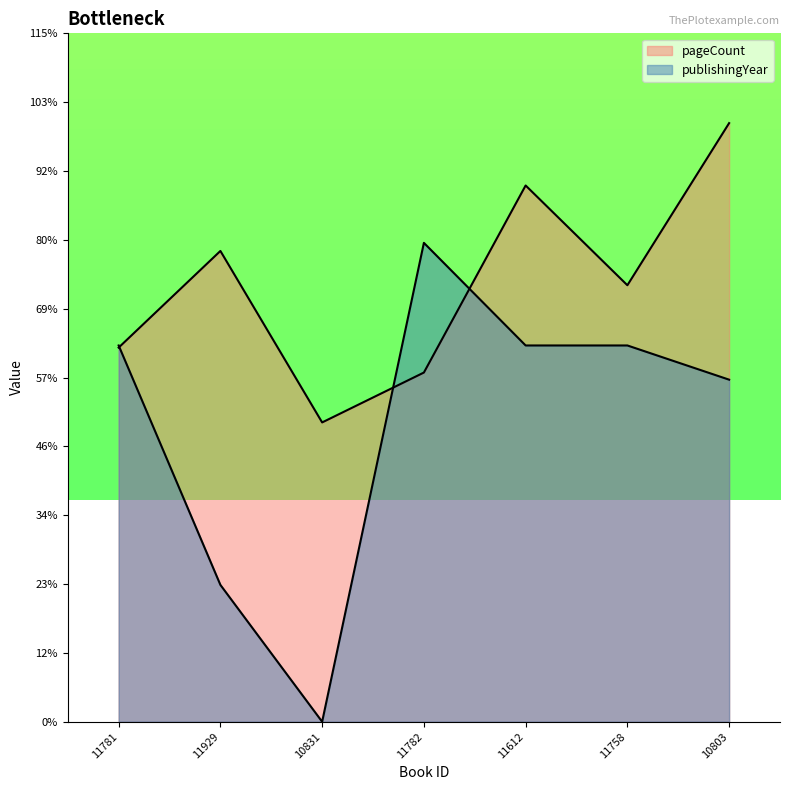

Is the value of publishingYear at 11758 greater than the value of pageCount at 11781?

Yes